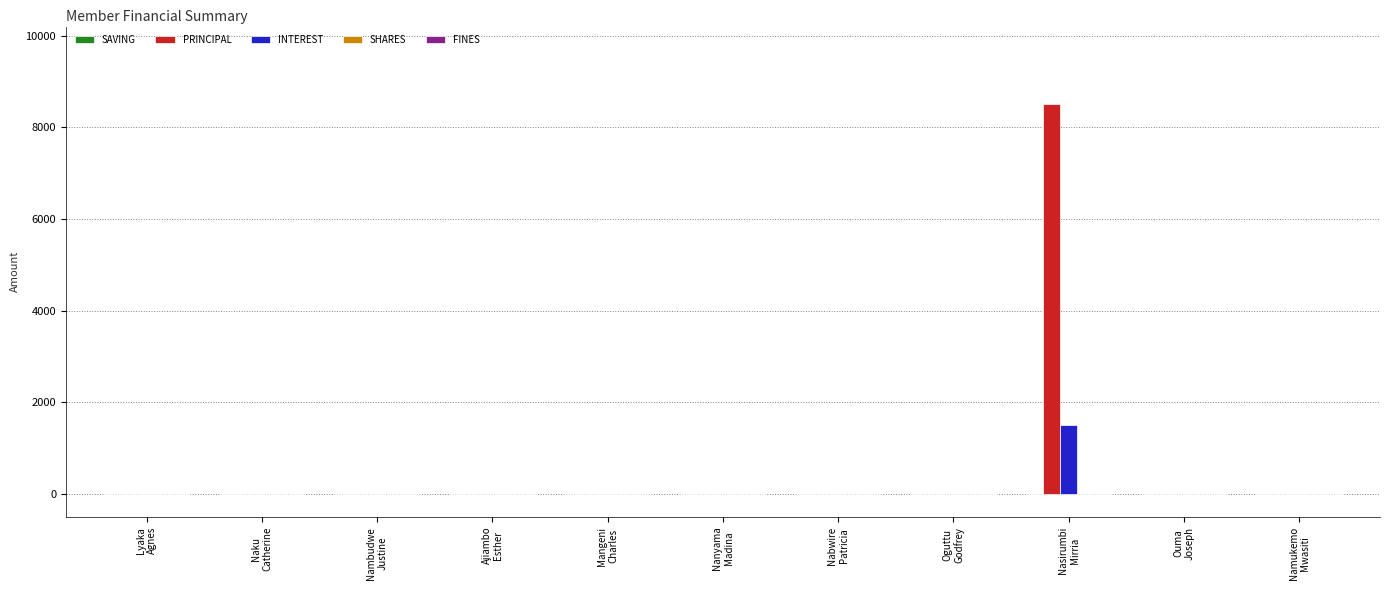

What is the difference between the PRINCIPAL values at Nasirumbi
Mirria and Mangeni
Charles?

8500